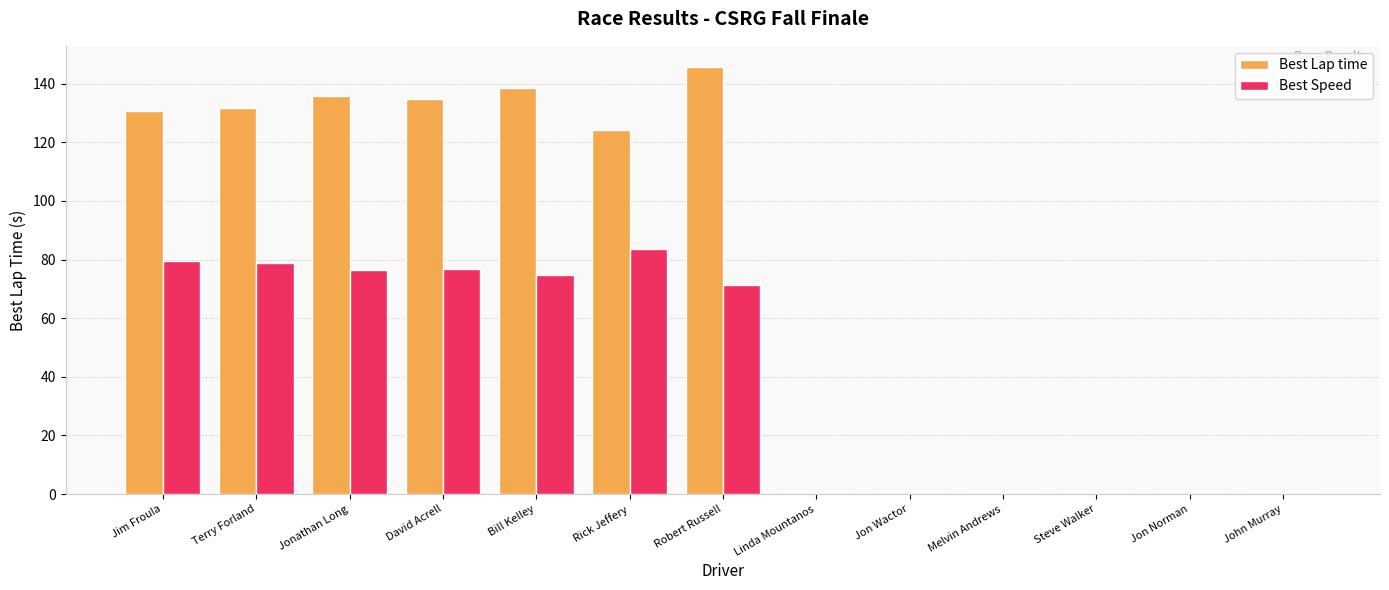

How many series are shown in this chart?

2